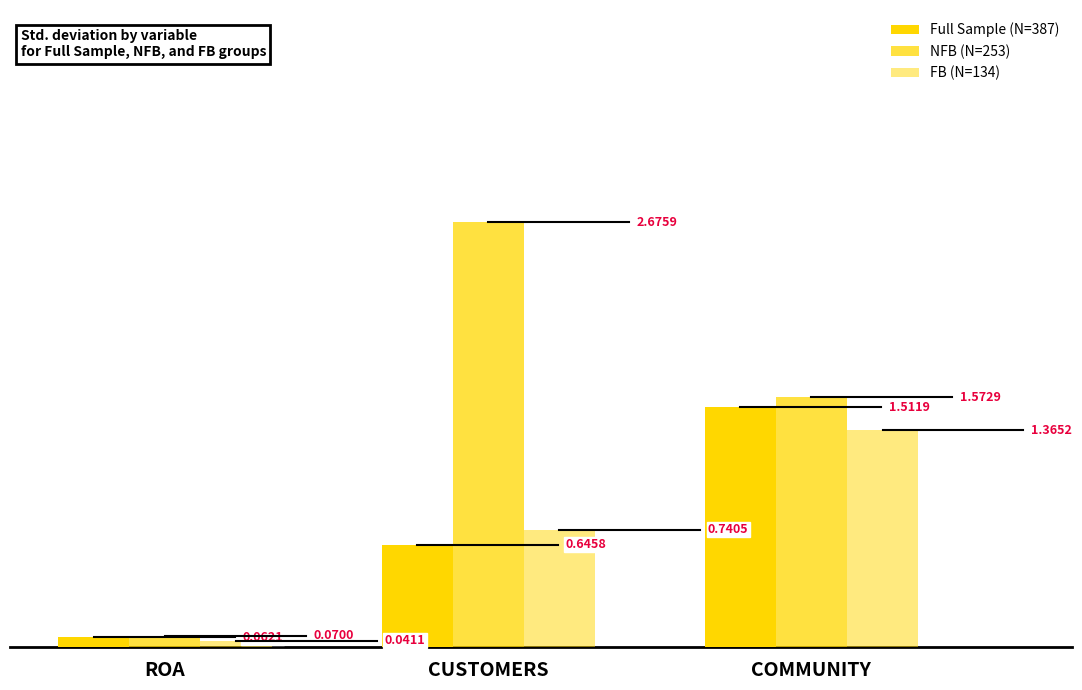

Are the bars horizontal?

No